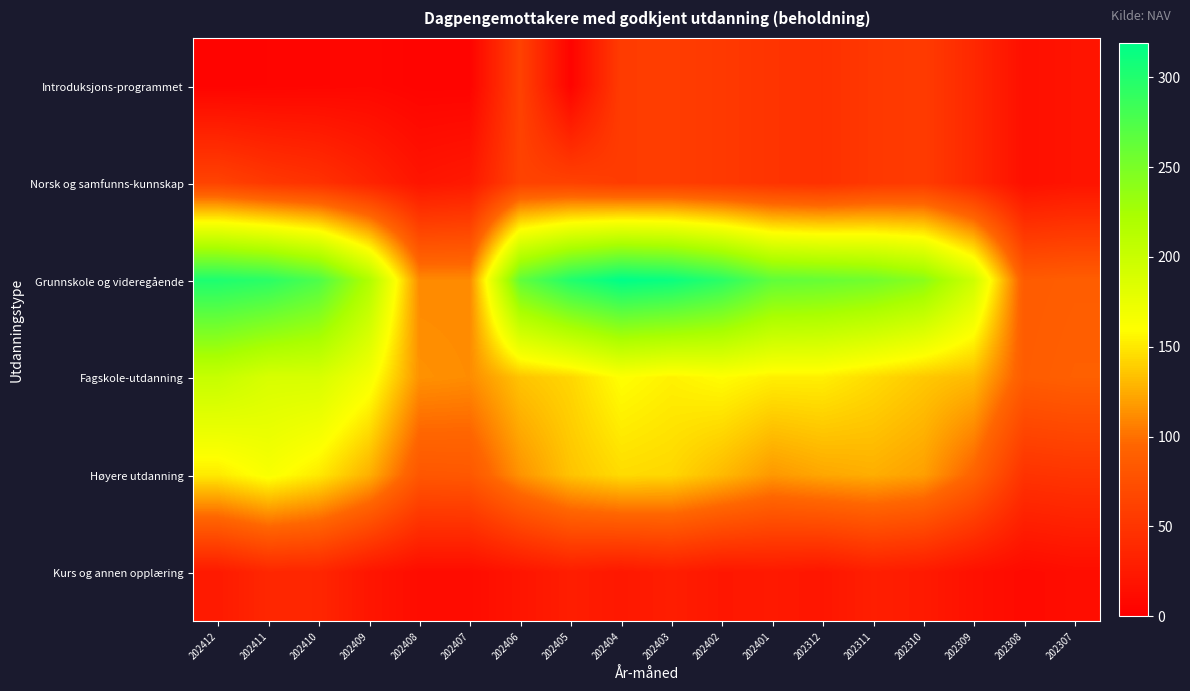

At 202410, list the series in order from smallest to largest.

Introduksjons-programmet, Kurs og annen opplæring, Norsk og samfunns-kunnskap, Høyere utdanning, Fagskole-utdanning, Grunnskole og videregående